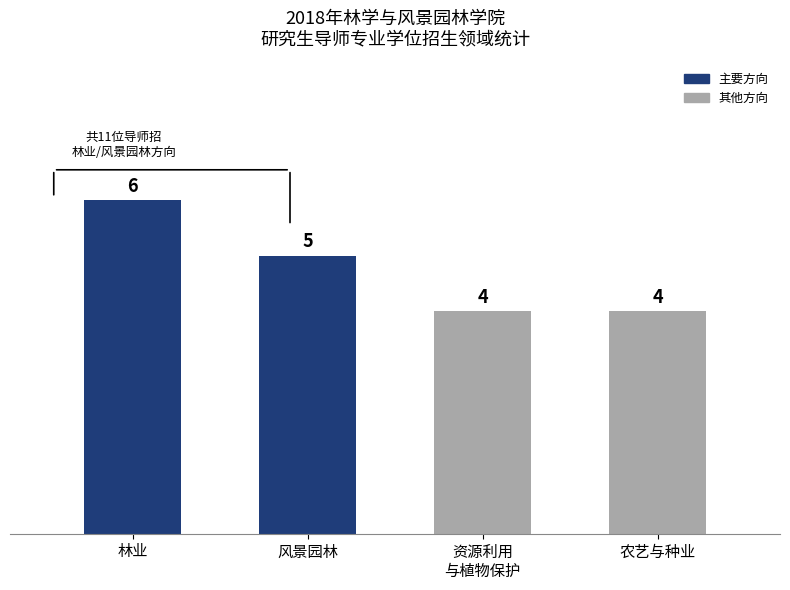

Reading left to right, what are all the values shown in this chart?

林业=6	风景园林=5	资源利用
与植物保护=4	农艺与种业=4